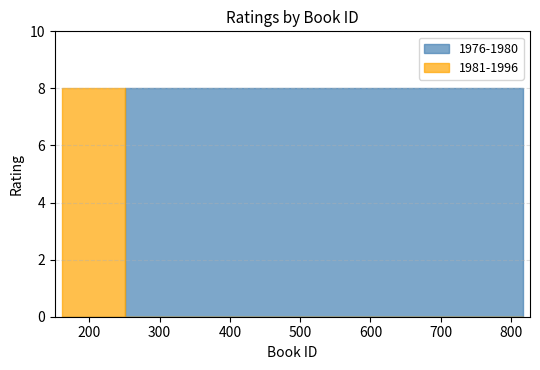

What position from the left is 251?

1